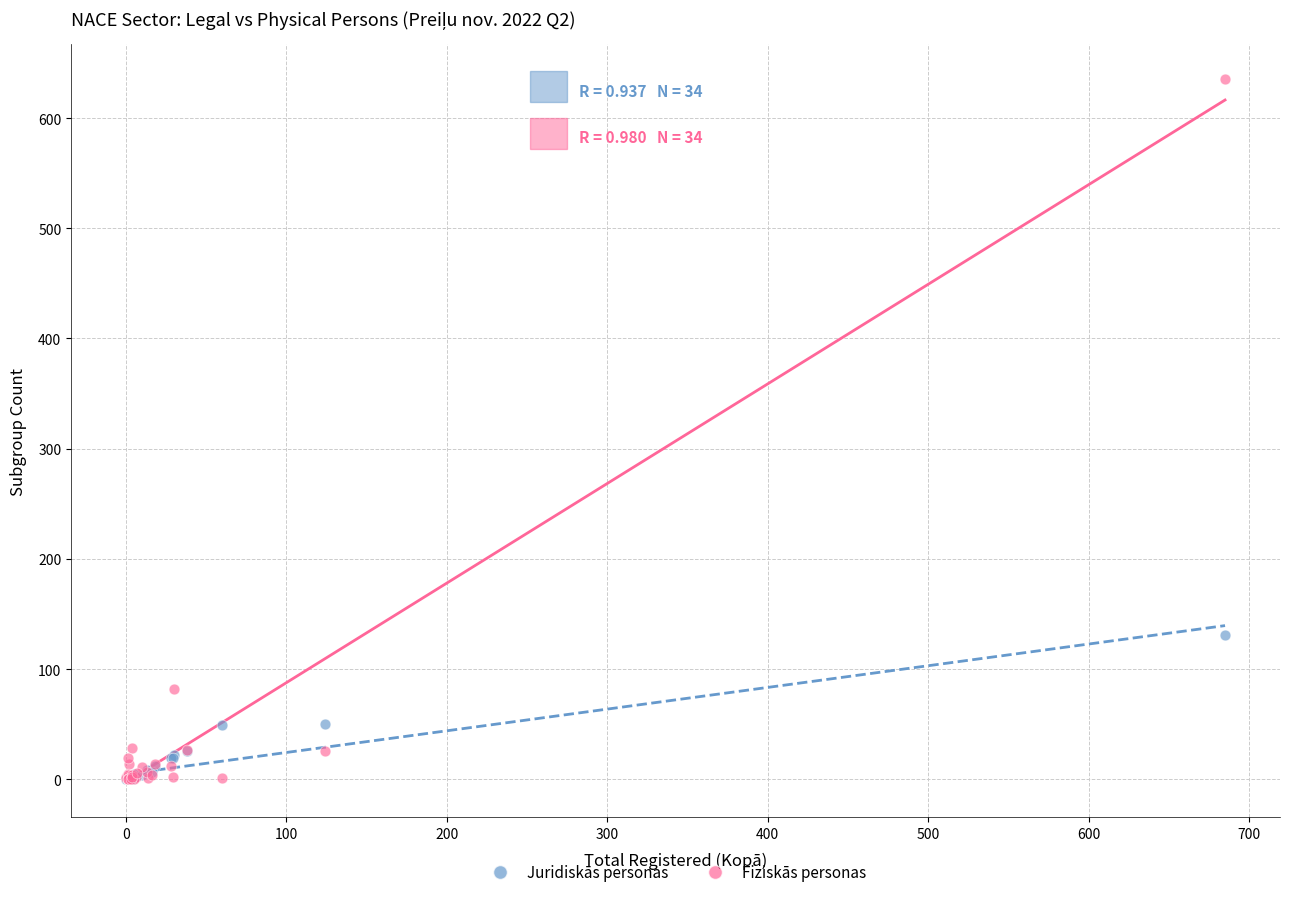

In the Fiziskās personas series, what Y value is closest to 317?

82